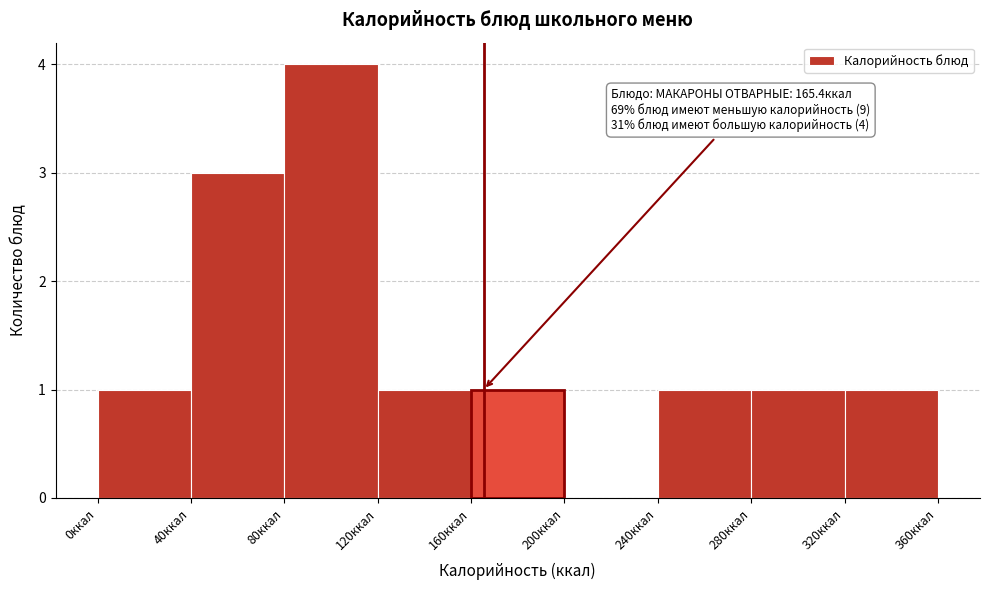

Which range on the x-axis has the tallest bar?

80 to 120